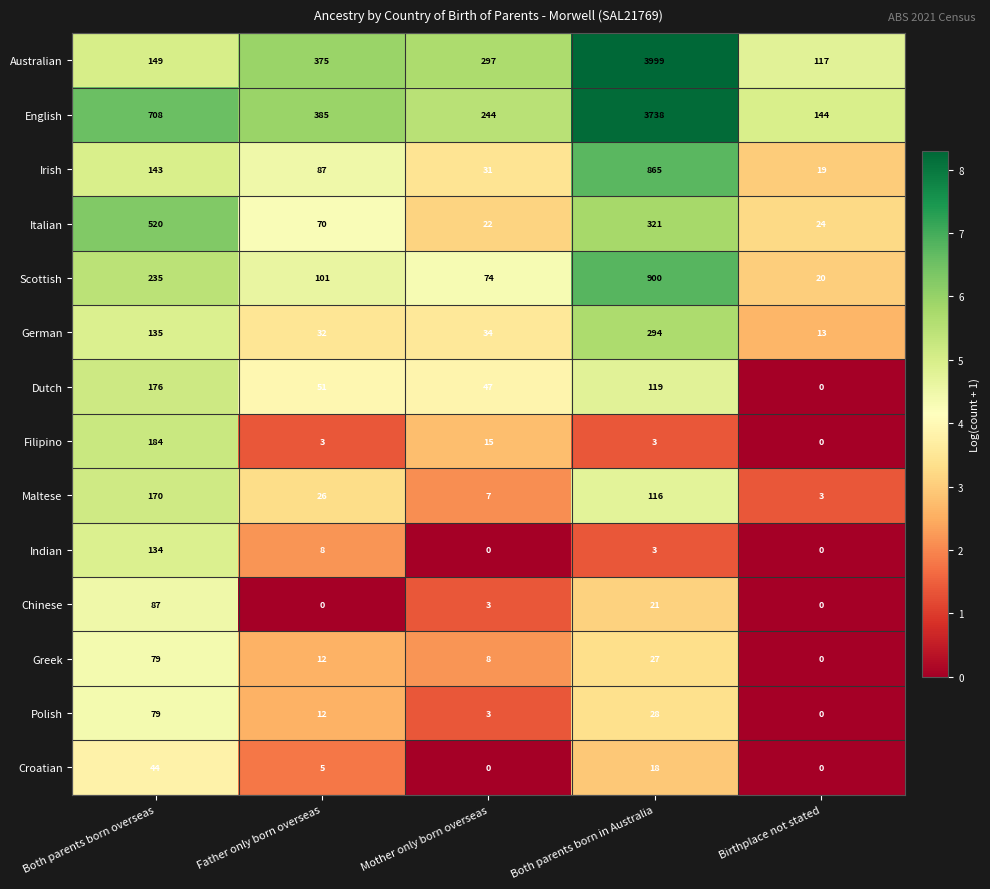

How many categories are shown in the chart?

5